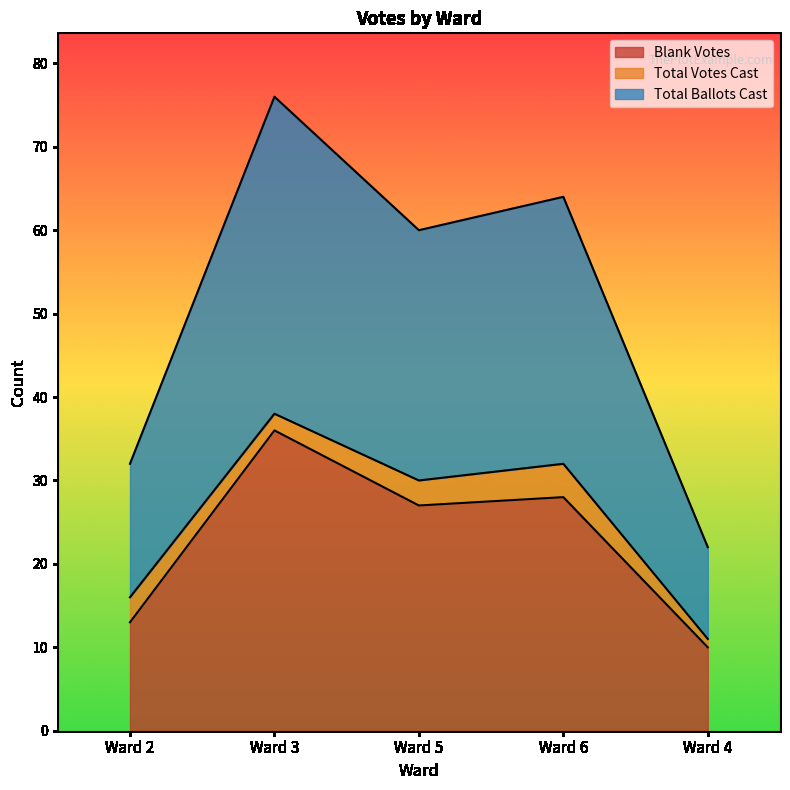

What is the label of the 5th point from the left?

Ward 4